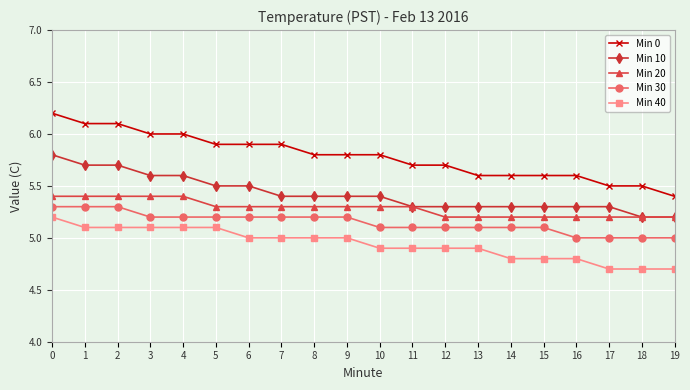

True or false: Min 40 and Min 30 intersect in this chart.

False